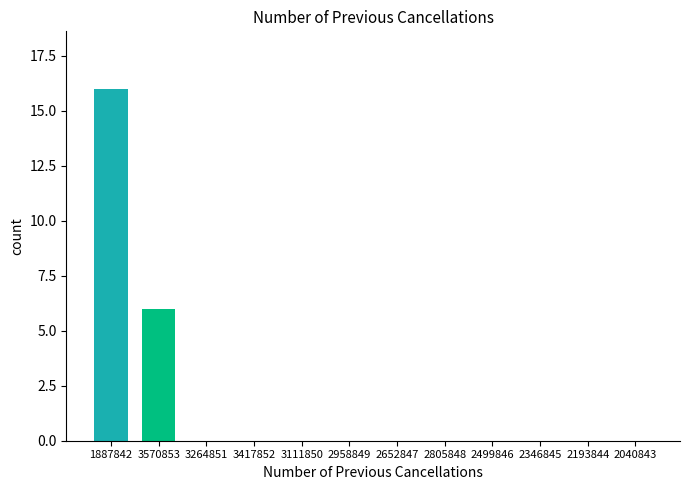

Reading left to right, what are all the values shown in this chart?

1887842=16	3570853=6	3264851=0	3417852=0	3111850=0	2958849=0	2652847=0	2805848=0	2499846=0	2346845=0	2193844=0	2040843=0